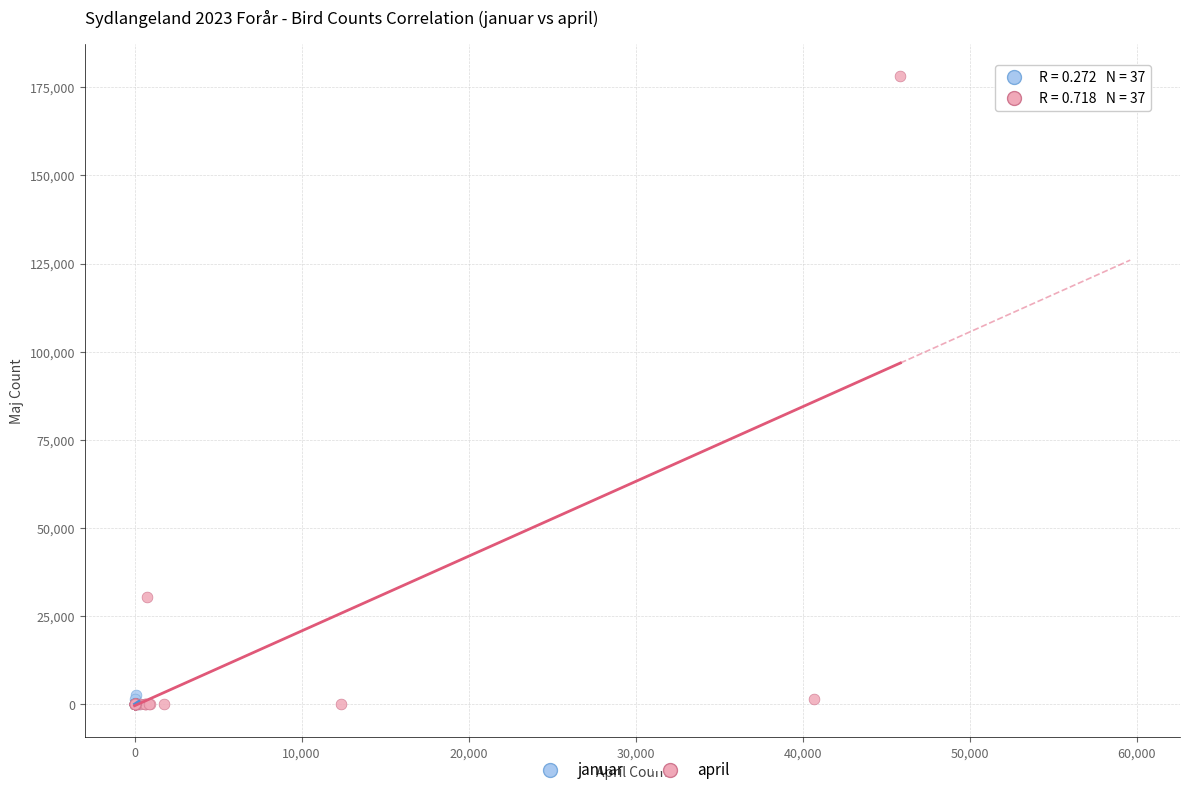

Which series reaches the maximum Y coordinate?

april